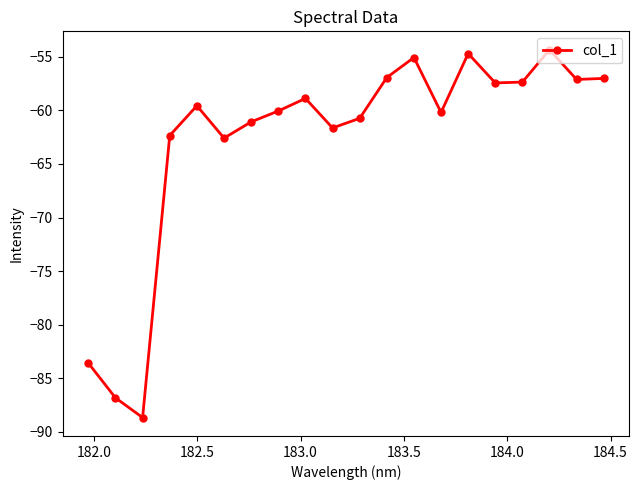

True or false: there are more than 1 points higher than both neighbors.

True